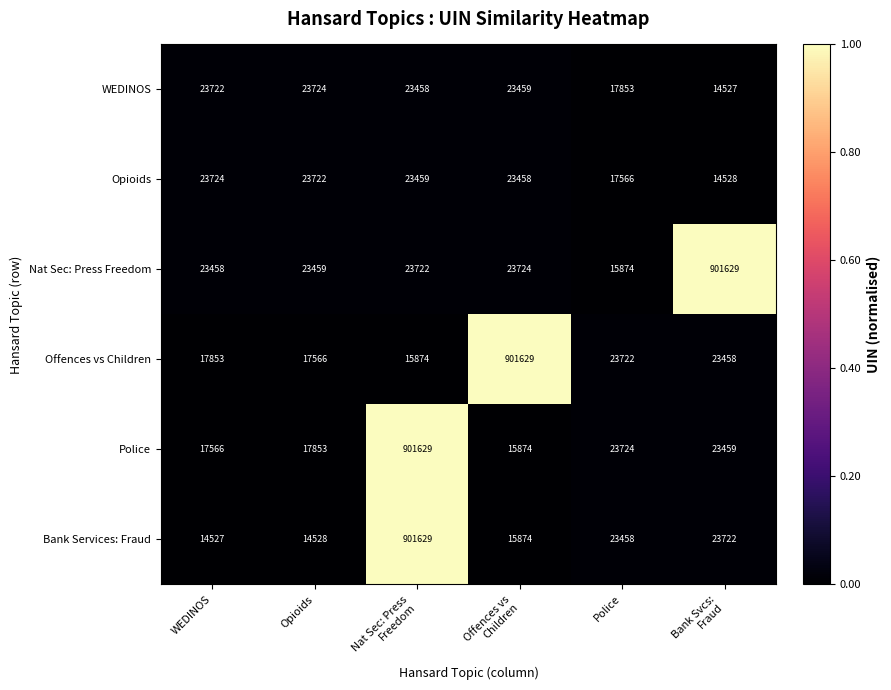

What is the difference between the second highest and second lowest values in the Bank Services: Fraud series?

9194